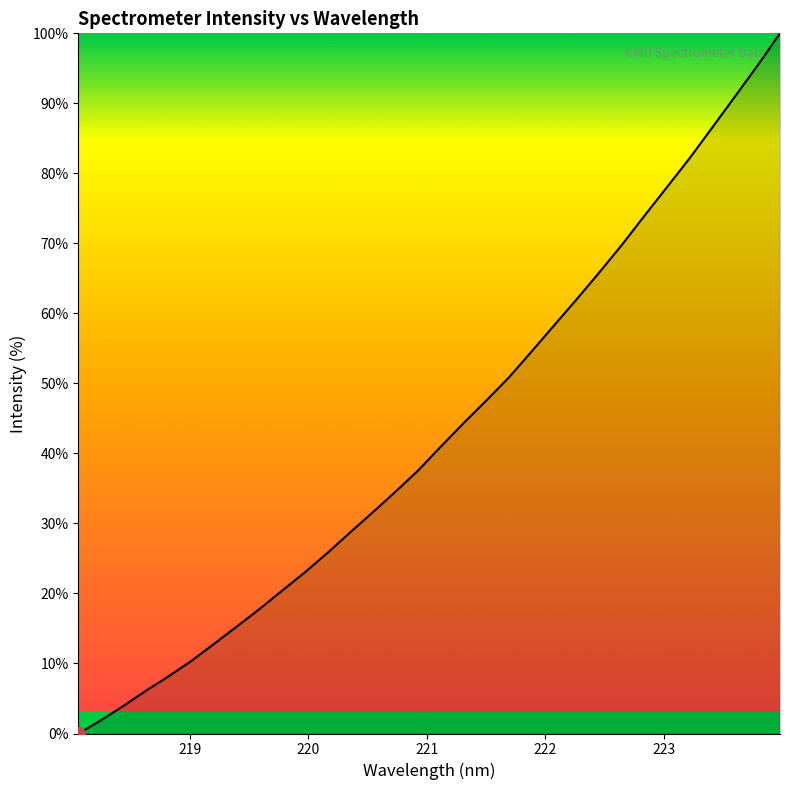

What is the difference between the maximum and minimum values?

100.0